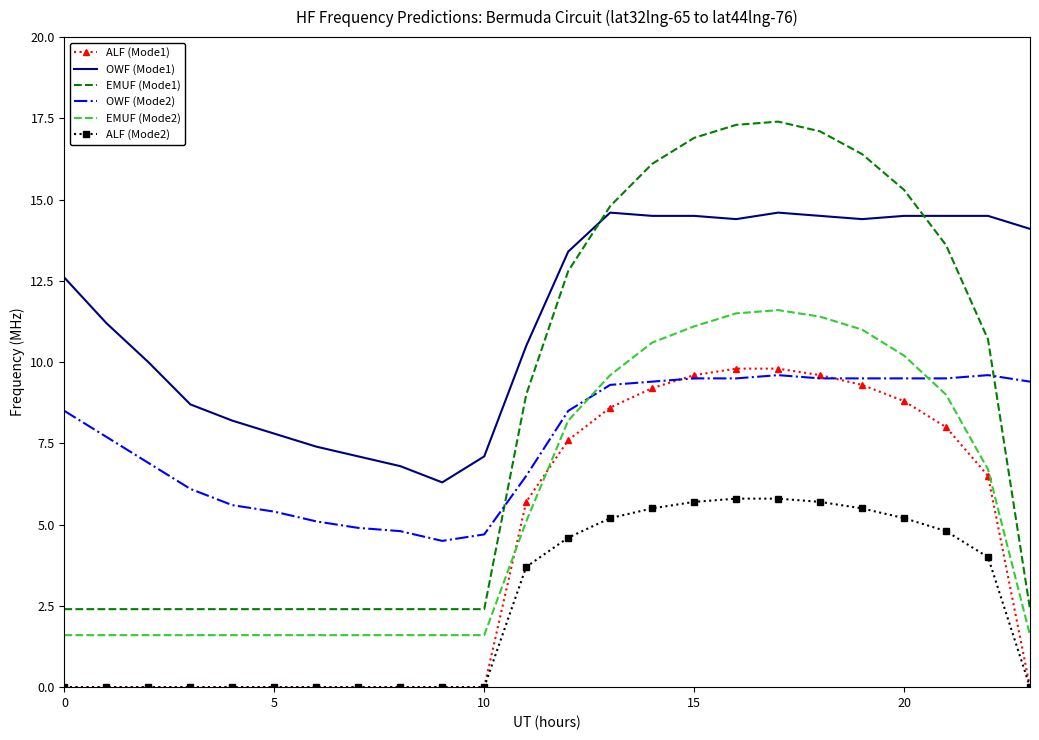

True or false: EMUF (Mode2) and ALF (Mode2) intersect in this chart.

False